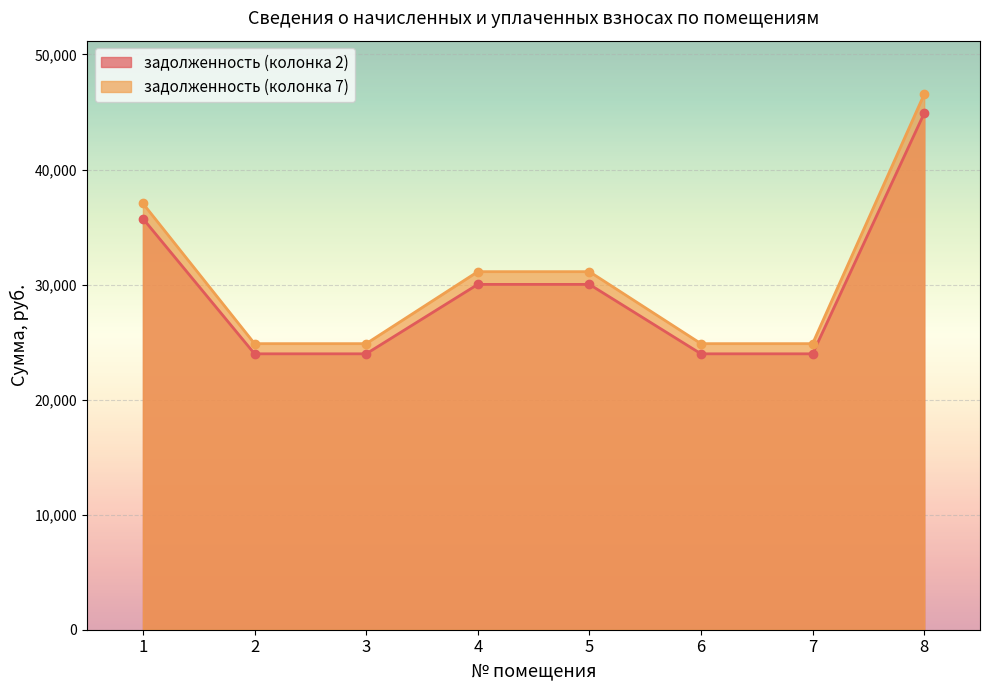

How many lines are shown in the chart?

2